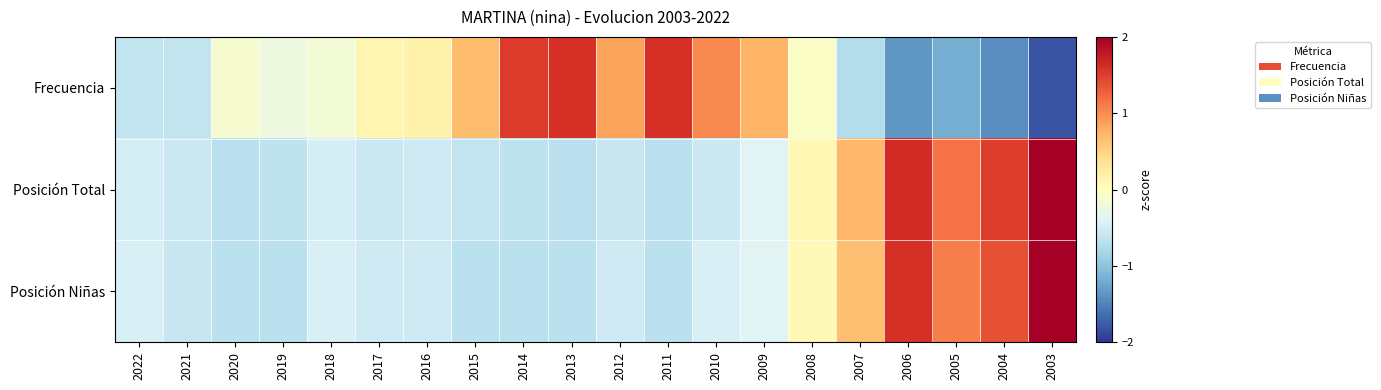

List the series in order of their peak value, highest first.

Posición Niñas, Posición Total, Frecuencia